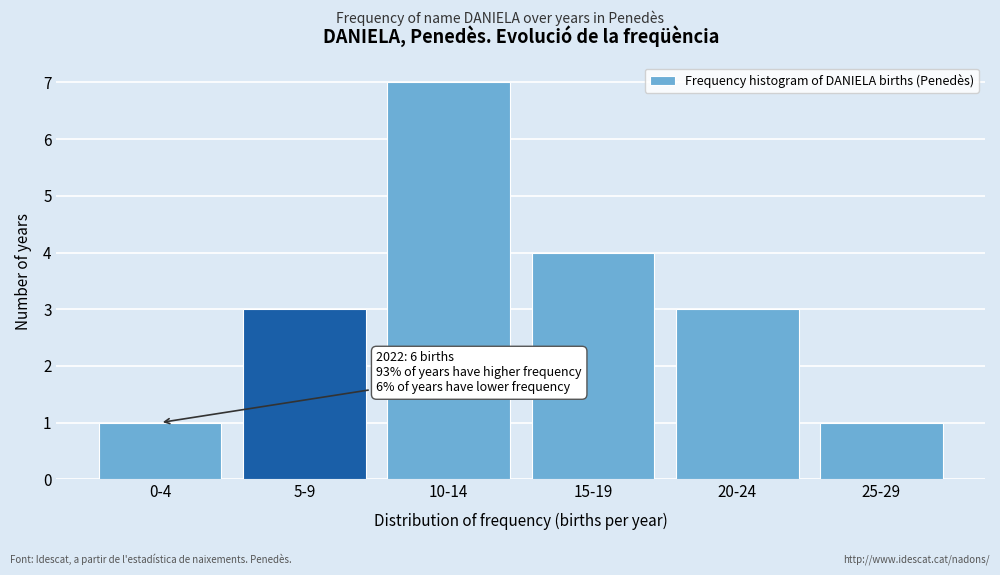

Reading left to right, what are all the values shown in this chart?

0-4=1	5-9=3	10-14=7	15-19=4	20-24=3	25-29=1